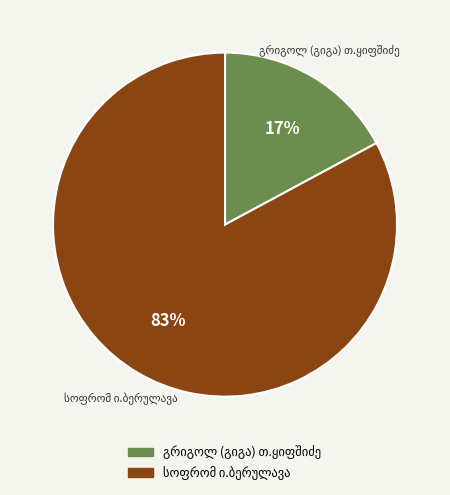

To the nearest percent, what is the average slice percentage?

50%